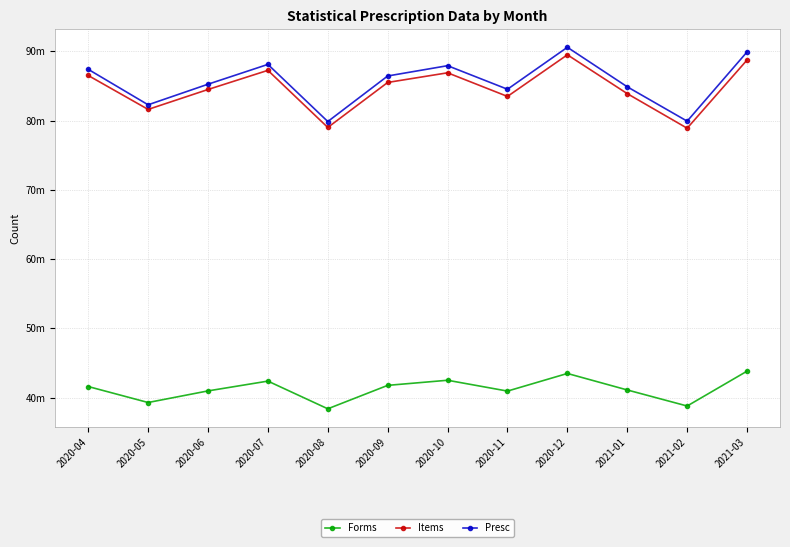

Where is Presc nearest to the value 85219173?

2020-06